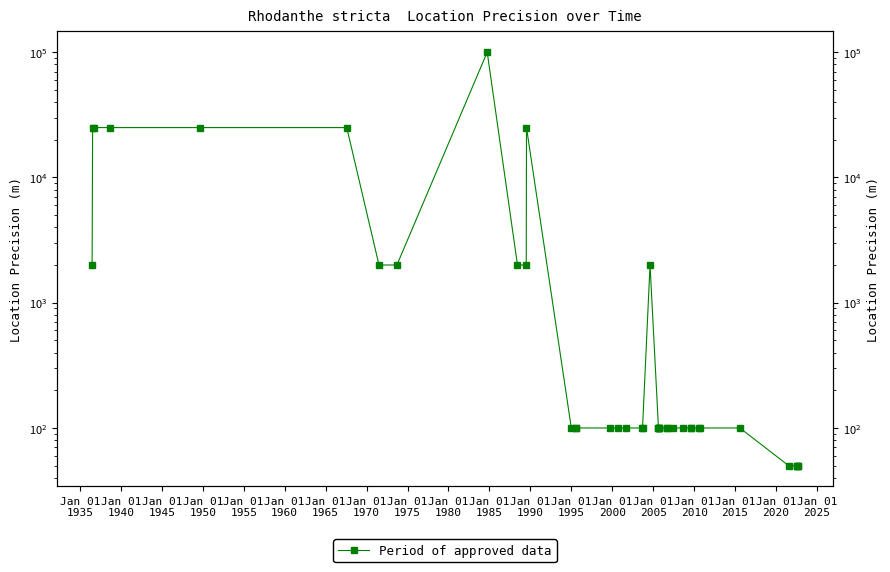

How many values exceed 100?

13